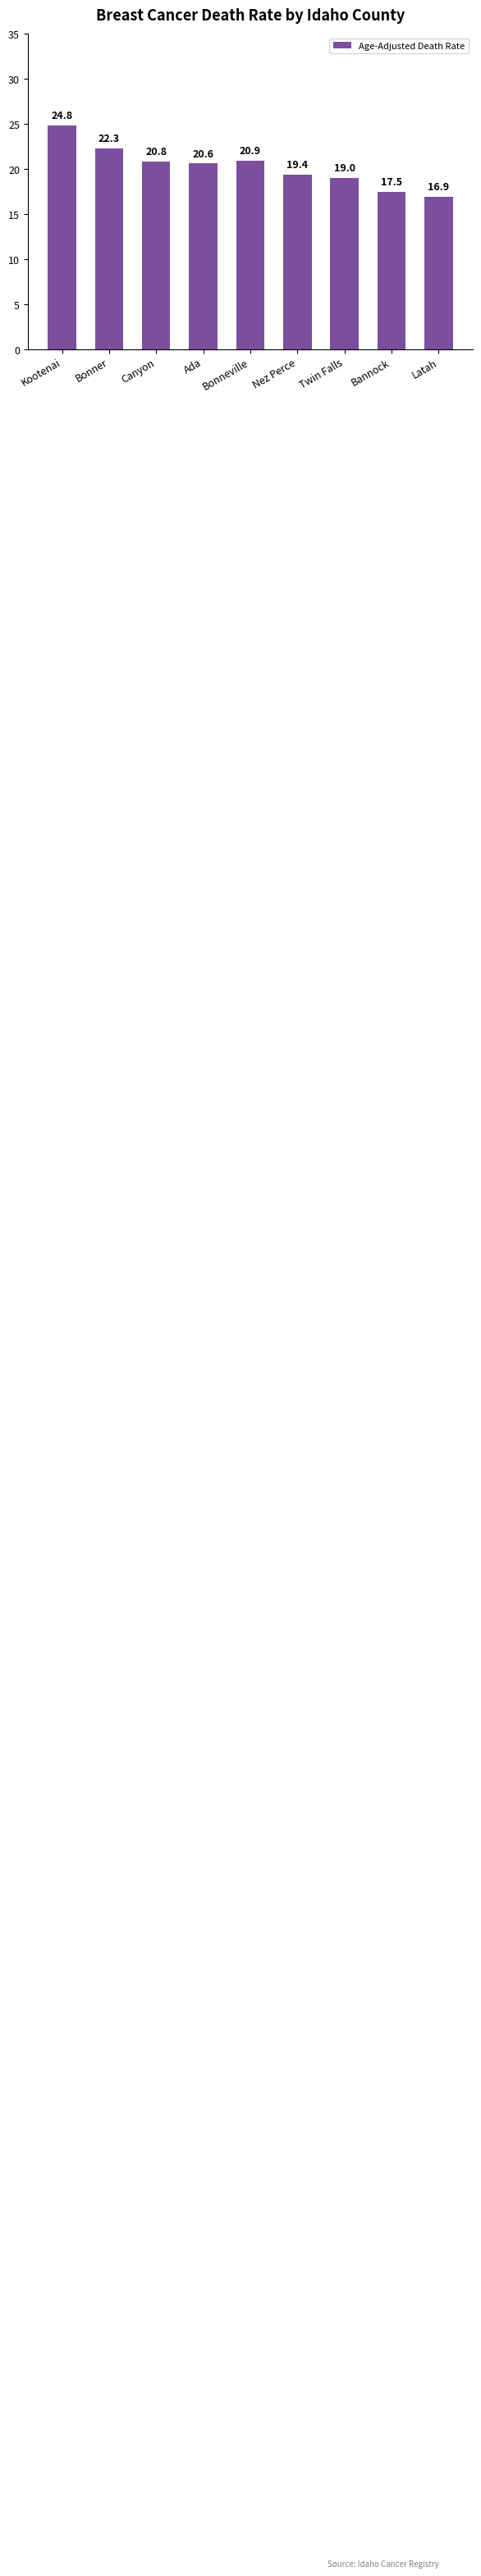

List the labels in order of value, largest first.

Kootenai, Bonner, Bonneville, Canyon, Ada, Nez Perce, Twin Falls, Bannock, Latah